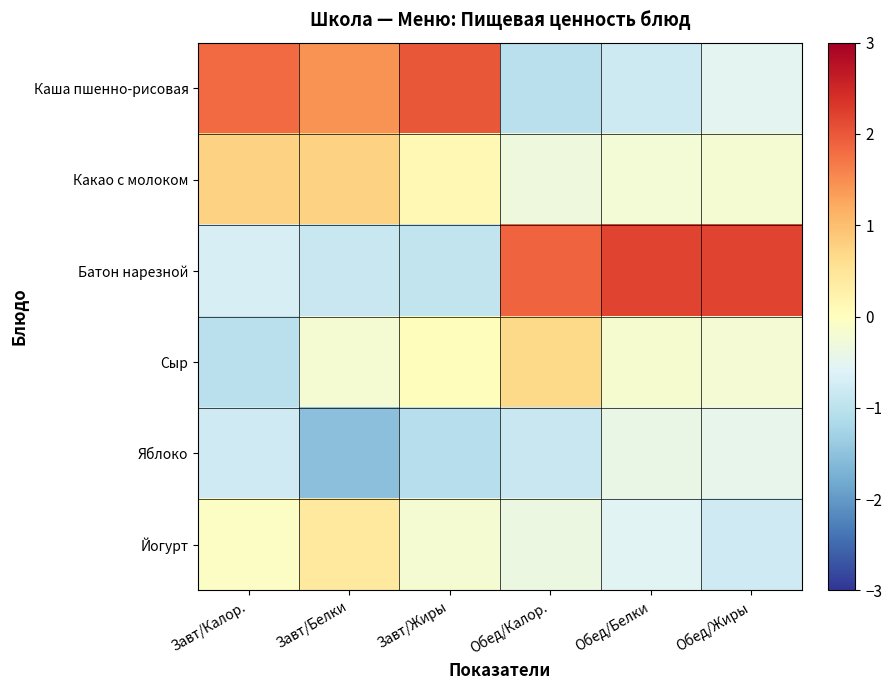

Reading left to right, list all the values displayed in this chart.

Каша пшенно-рисовая: Завт/Калор.=1.8	Завт/Белки=1.4	Завт/Жиры=2.0	Обед/Калор.=-1.0	Обед/Белки=-0.8	Обед/Жиры=-0.5
Какао с молоком: Завт/Калор.=0.8	Завт/Белки=0.8	Завт/Жиры=0.1	Обед/Калор.=-0.3	Обед/Белки=-0.2	Обед/Жиры=-0.2
Батон нарезной: Завт/Калор.=-0.7	Завт/Белки=-0.9	Завт/Жиры=-0.9	Обед/Калор.=1.9	Обед/Белки=2.2	Обед/Жиры=2.2
Сыр: Завт/Калор.=-1.0	Завт/Белки=-0.2	Завт/Жиры=0.0	Обед/Калор.=0.7	Обед/Белки=-0.2	Обед/Жиры=-0.2
Яблоко: Завт/Калор.=-0.8	Завт/Белки=-1.5	Завт/Жиры=-1.1	Обед/Калор.=-0.9	Обед/Белки=-0.4	Обед/Жиры=-0.5
Йогурт: Завт/Калор.=-0.1	Завт/Белки=0.4	Завт/Жиры=-0.2	Обед/Калор.=-0.4	Обед/Белки=-0.5	Обед/Жиры=-0.8